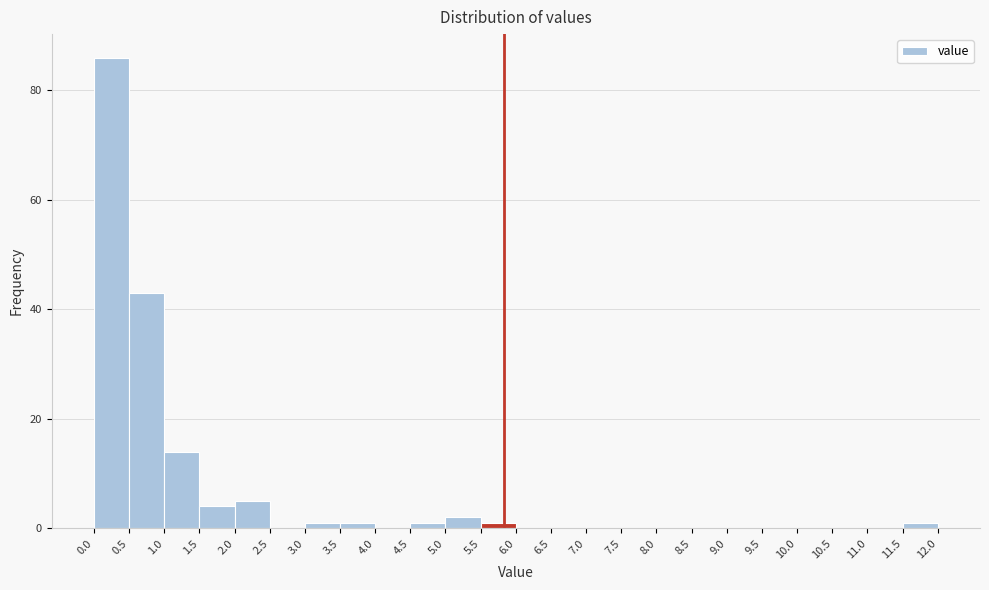

What is the height of the bar covering 0.0 to 0.5 on the x-axis? The values are not printed on the chart, so give them approximately, as read against the axis.

86